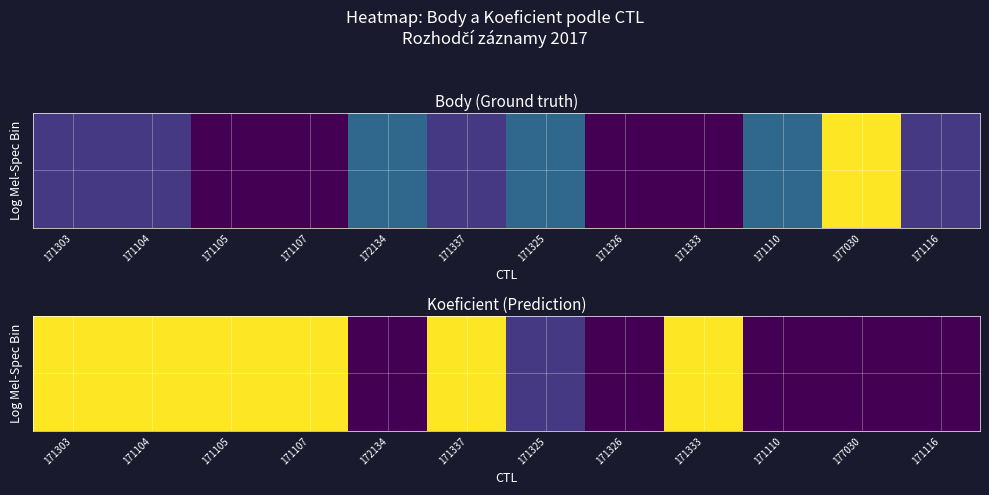

What value does the data have at 171110?

1